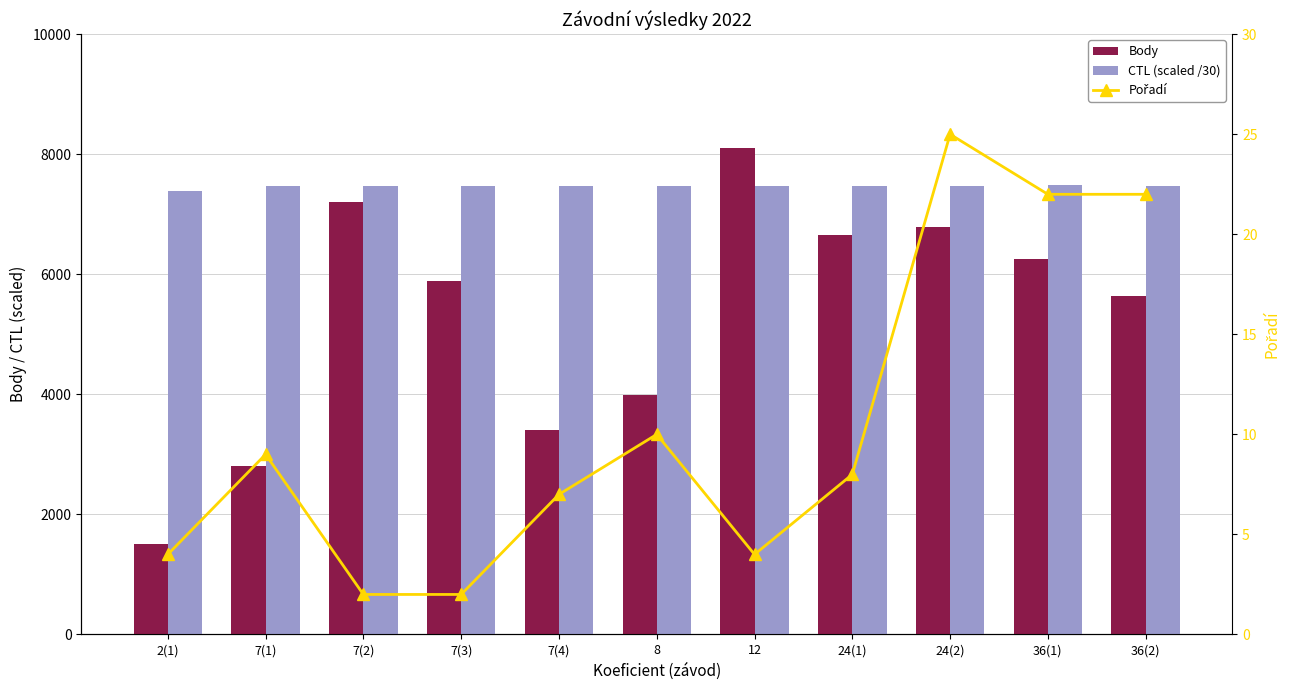

What position from the right is 7(2)?

9